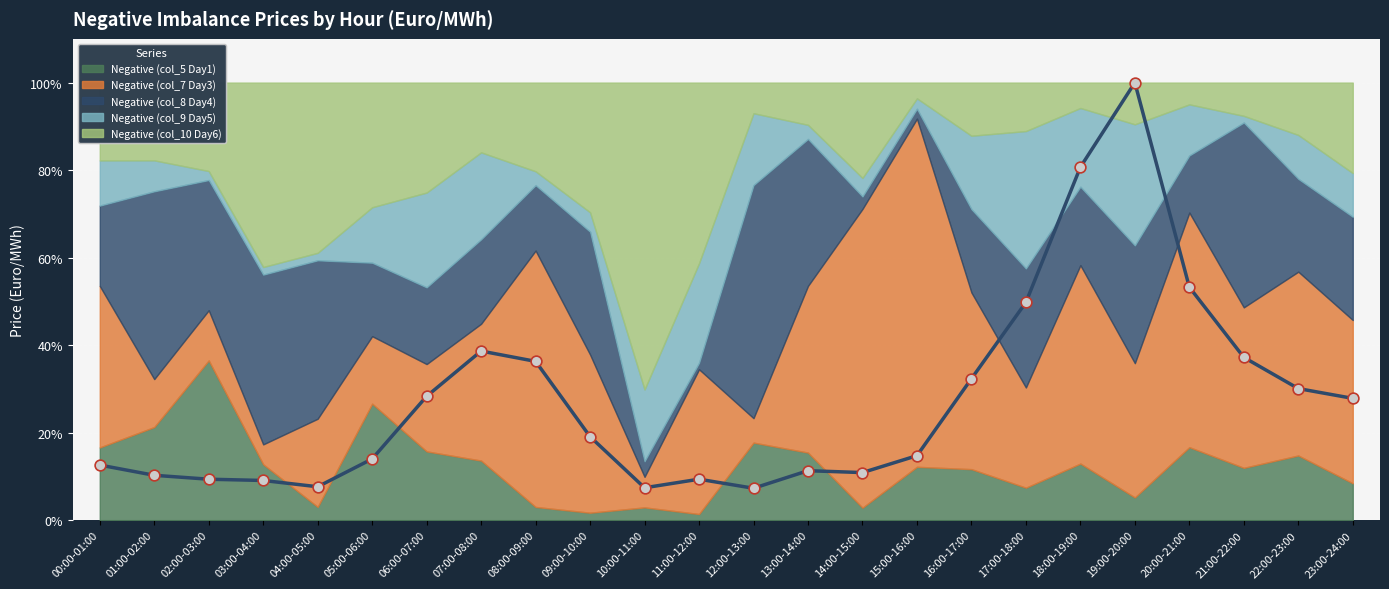

At which category is the sum across all series the highest?

19:00-20:00